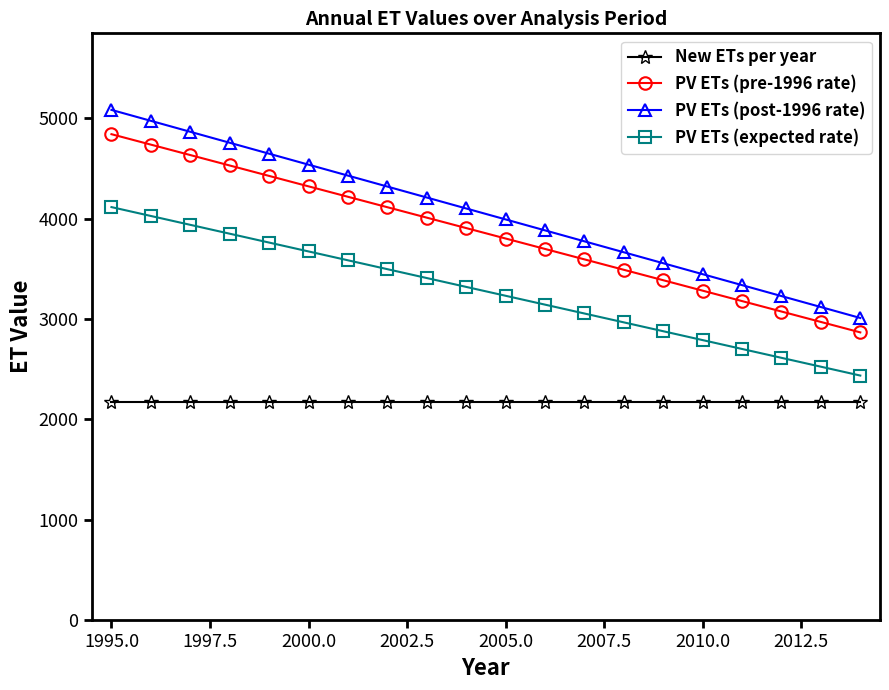

What is the average value of the PV ETs (post-1996 rate) series?

4047.5